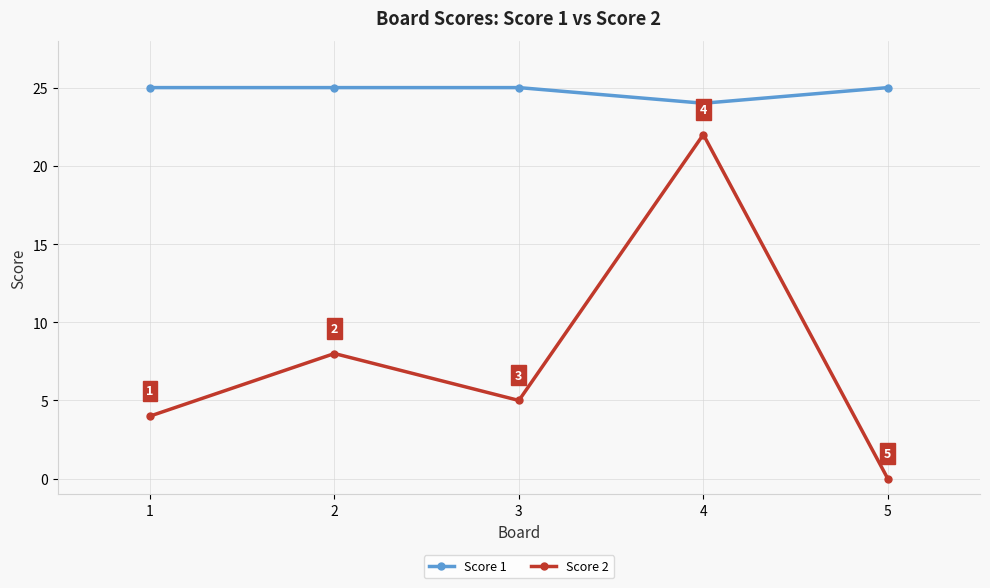

Rank the series at 1 from lowest to highest value.

Score 2, Score 1